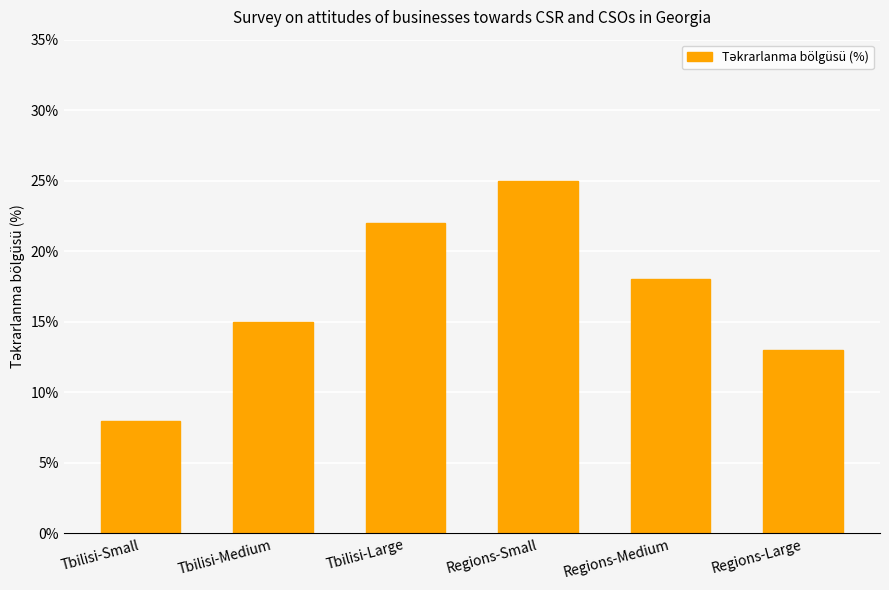

Where does the data first go above 18?

Tbilisi-Large